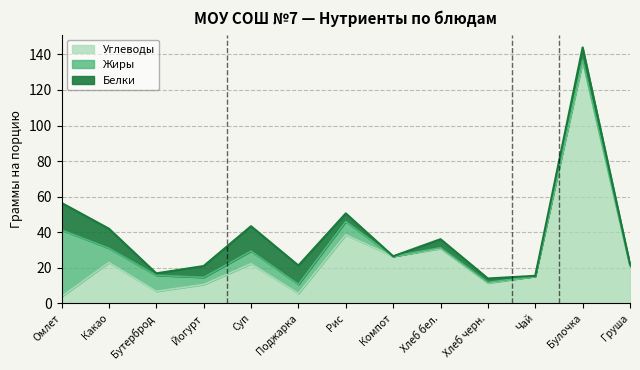

What is the difference between the second highest and minimum values in the Белки series?

13.9